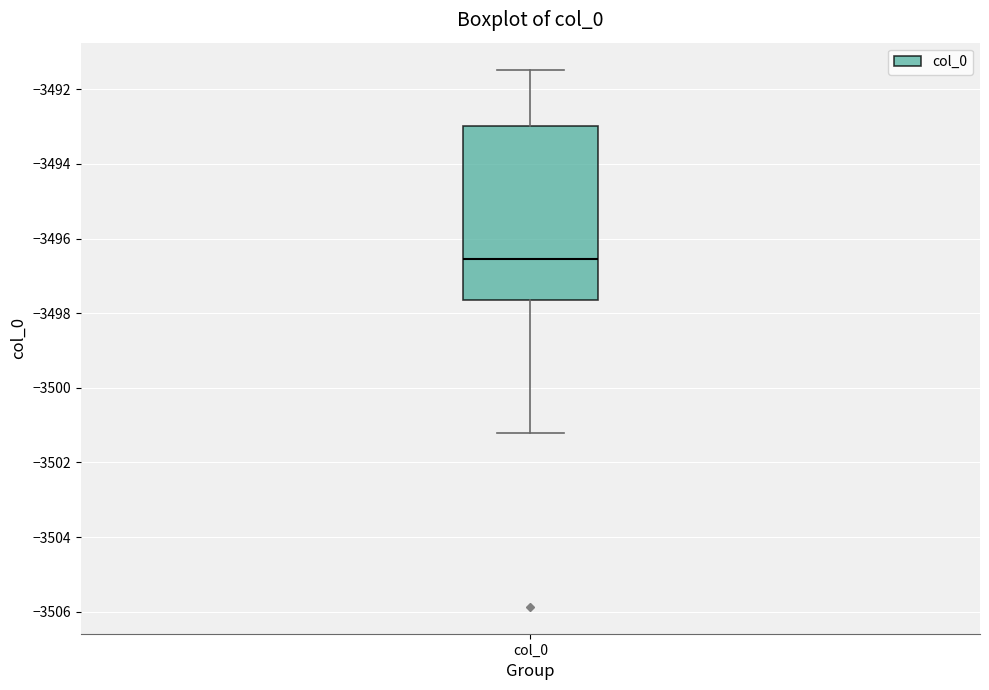

Where does the median line of the box for col_0 sit on the y-axis? The values are not printed on the chart, so give them approximately, as read against the axis.

-3496.6